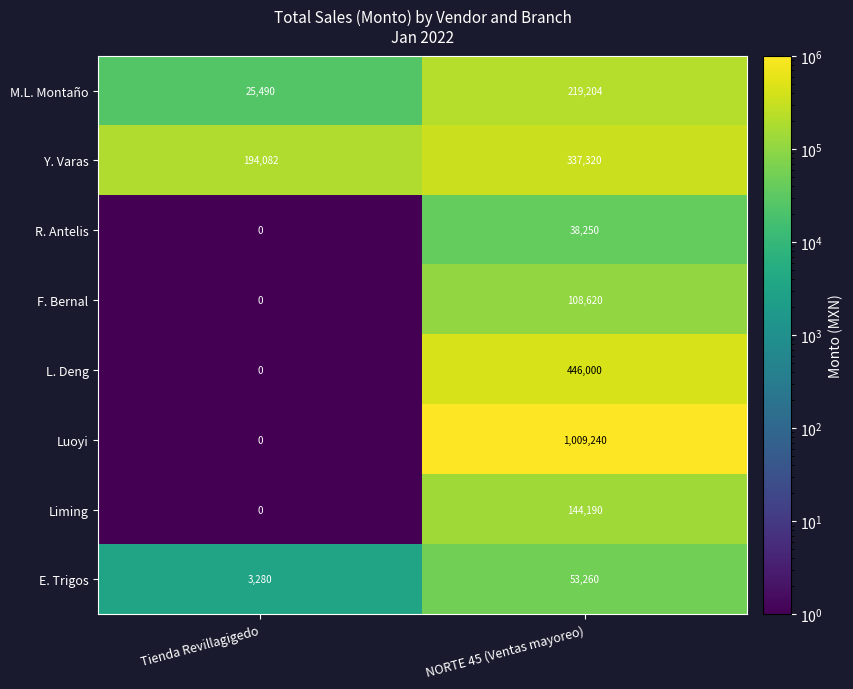

What is the difference between the Liming values at Tienda Revillagigedo and NORTE 45 (Ventas mayoreo)?

144190